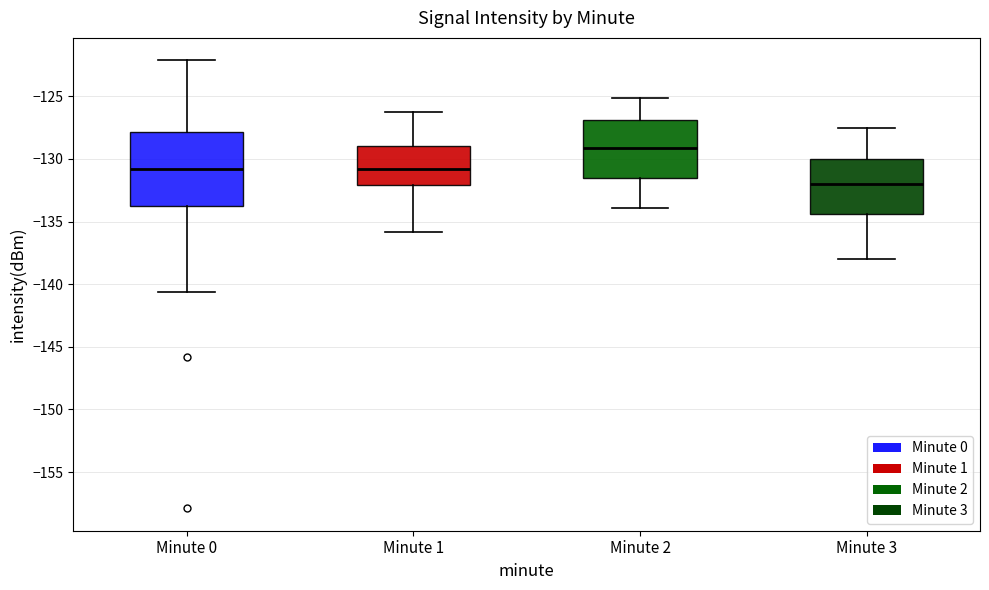

Reading left to right, read every box against the y-axis: the position of its median line, the range the box covers, and the ends of its whiskers. The values are not printed on the chart, so give them approximately, as read against the axis.

Minute 0: median -131.0, box -134.0 to -128.0, whiskers -140.5 to -122.0
Minute 1: median -131.0, box -132.0 to -129.0, whiskers -136.0 to -126.0
Minute 2: median -129.0, box -131.5 to -127.0, whiskers -134.0 to -125.0
Minute 3: median -132.0, box -134.5 to -130.0, whiskers -138.0 to -127.5